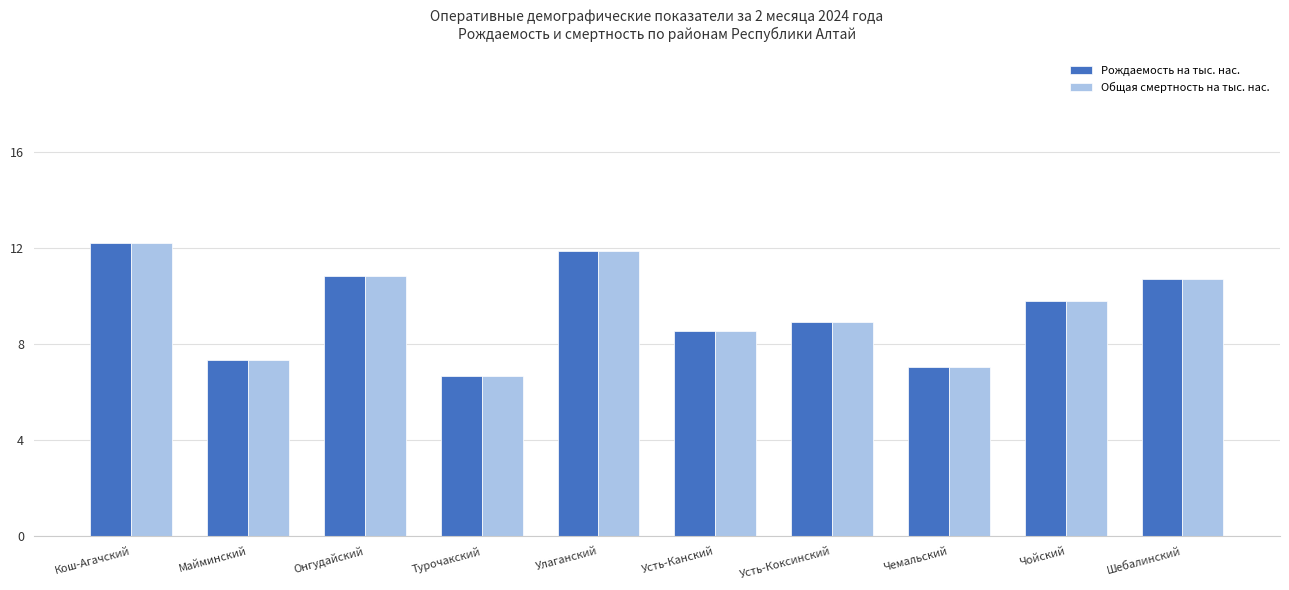

The value of Общая смертность на тыс. нас. at Улаганский is 11.9. True or false?

True